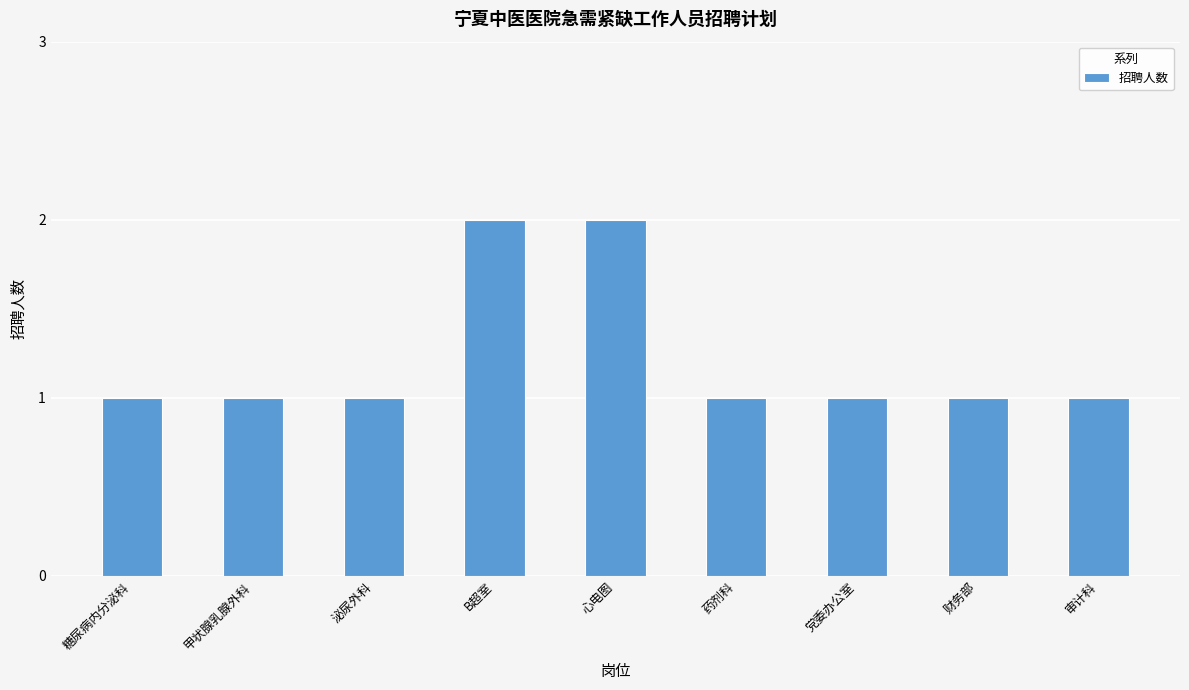

Count the number of categories in the chart.

9